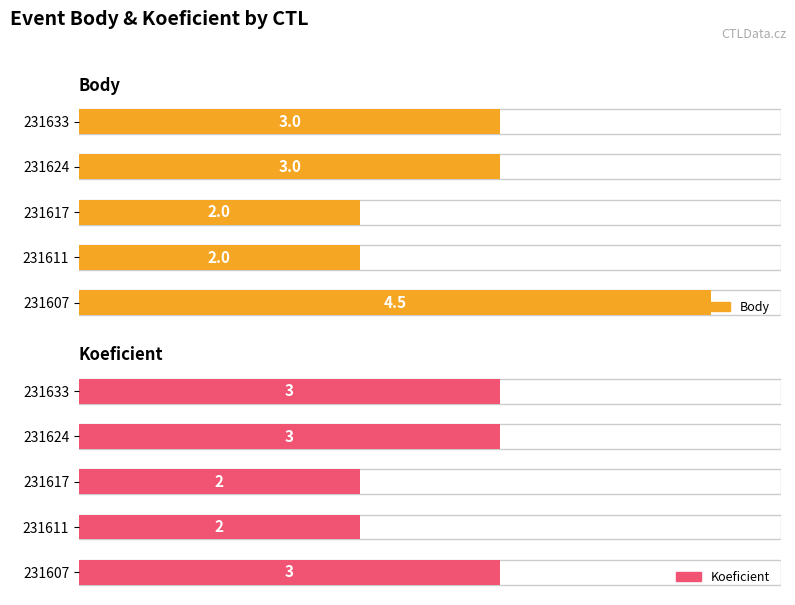

Between 231611 and 231624, which series saw the biggest shift?

Body